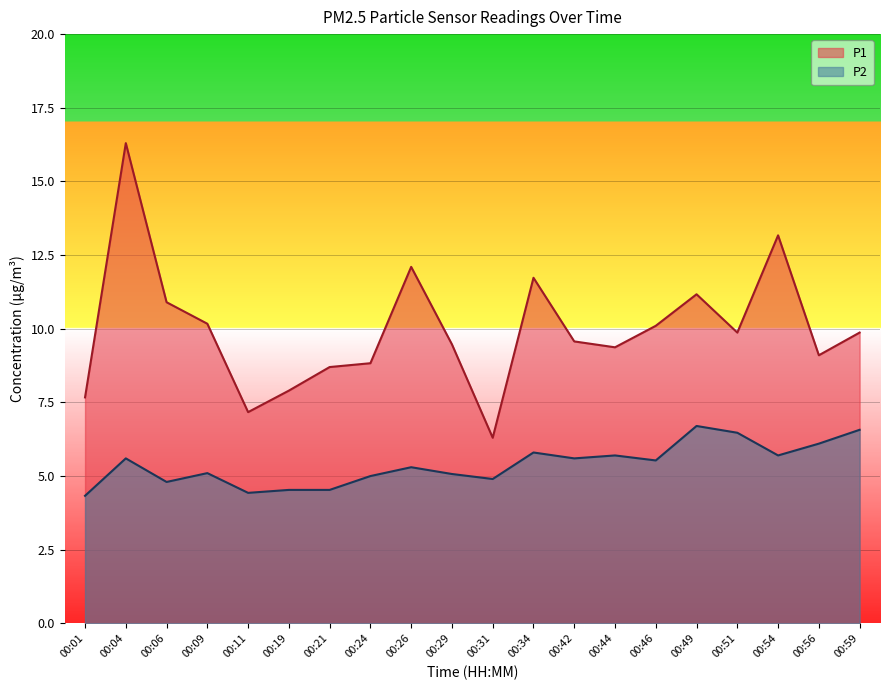

True or false: P2 and P1 cross at least once.

False